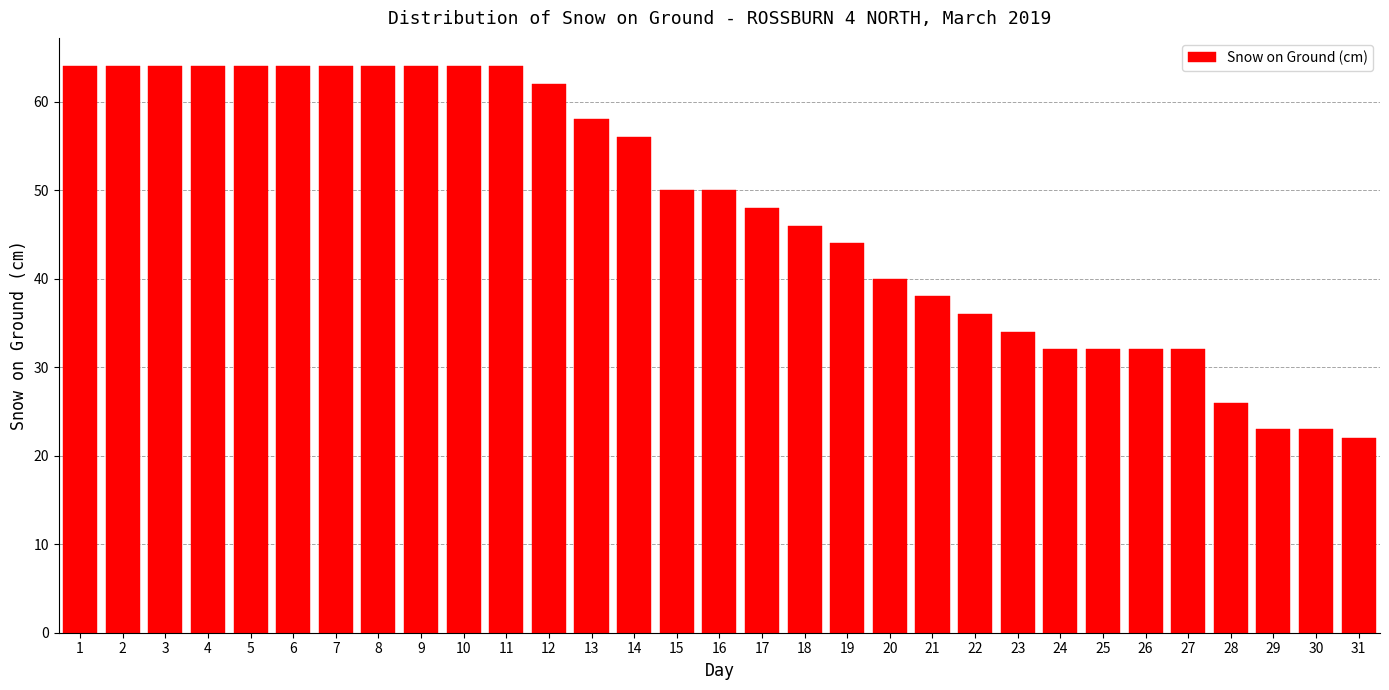

Approximately how many times larger is the value at 30 compared to 11?

0.4